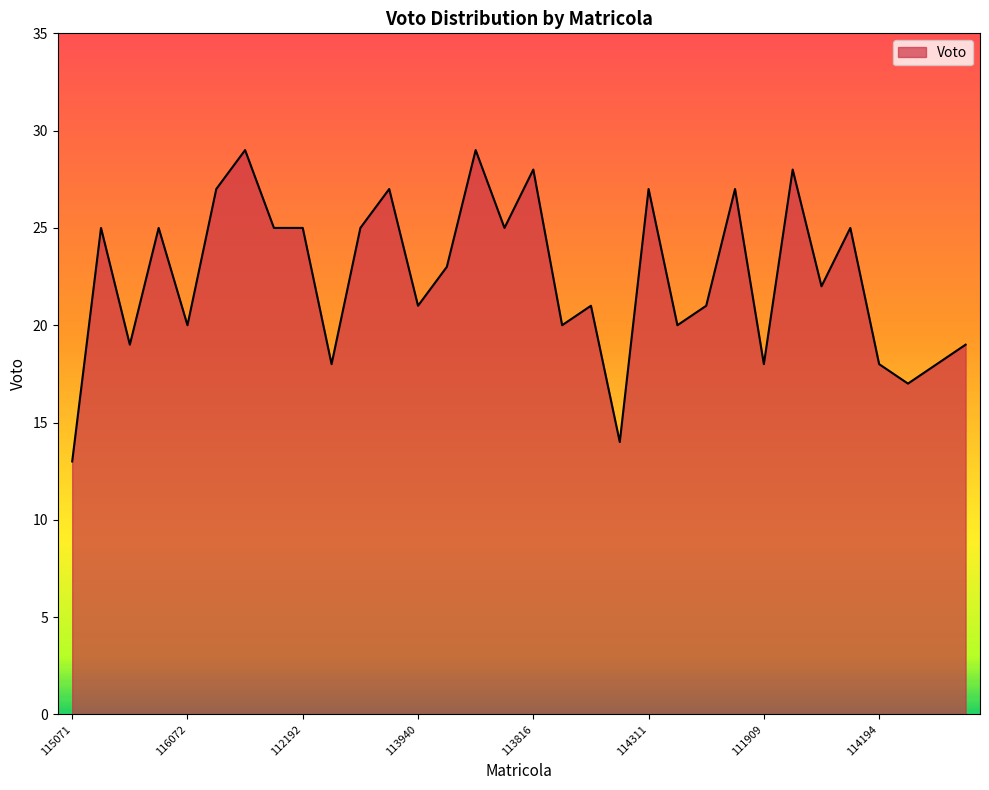

What is the difference between the maximum and minimum values?

16